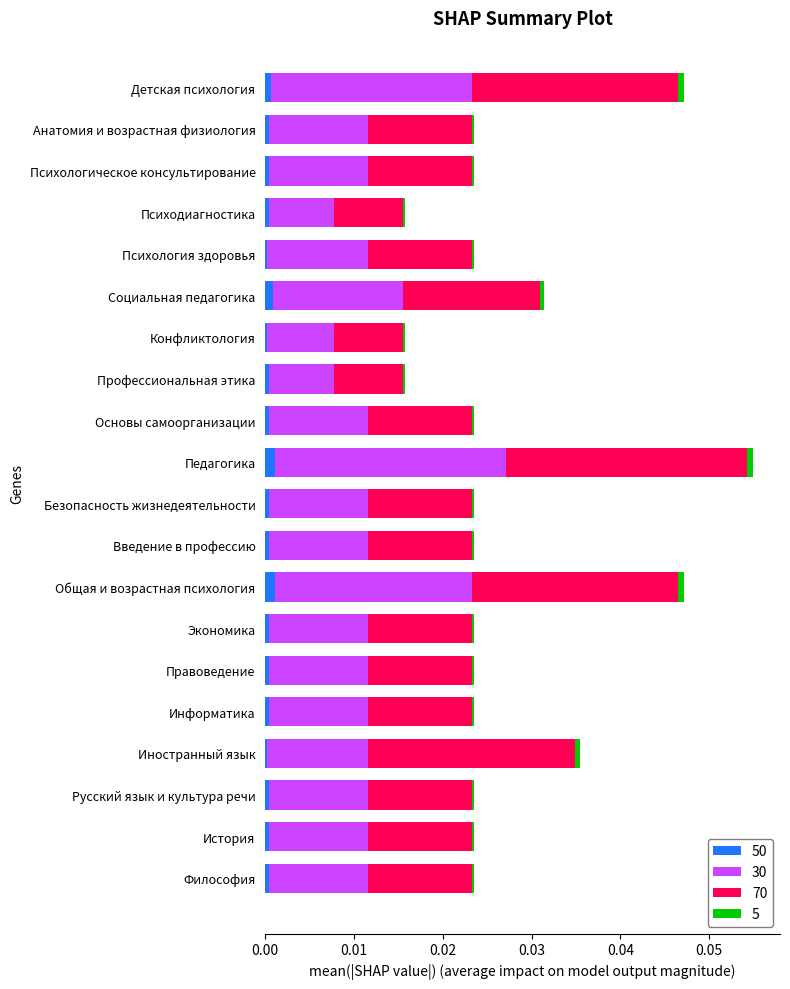

True or false: 30 has a value of 0.0 at Русский язык и культура речи.

False